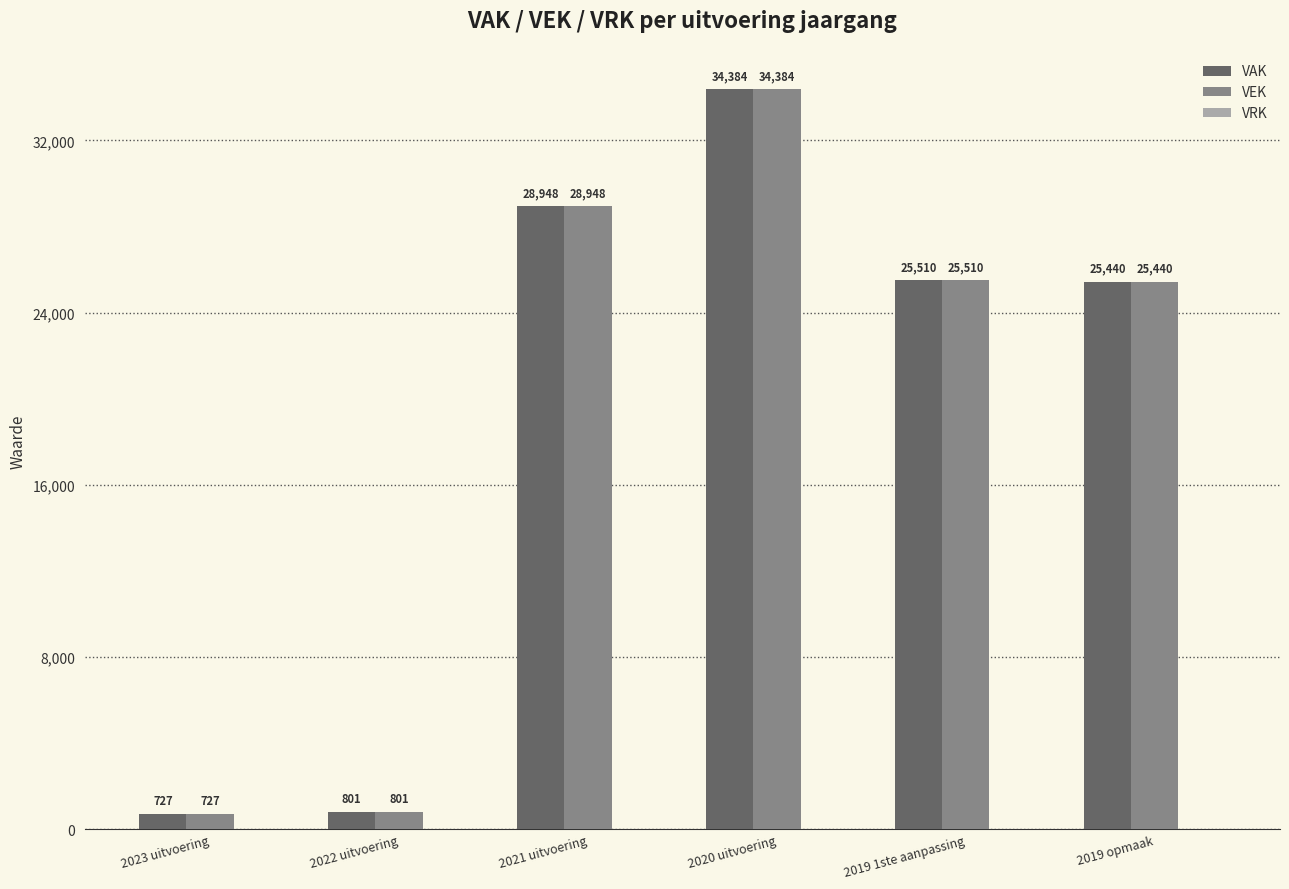

Rank the categories by VEK value from lowest to highest.

2023 uitvoering, 2022 uitvoering, 2019 opmaak, 2019 1ste aanpassing, 2021 uitvoering, 2020 uitvoering